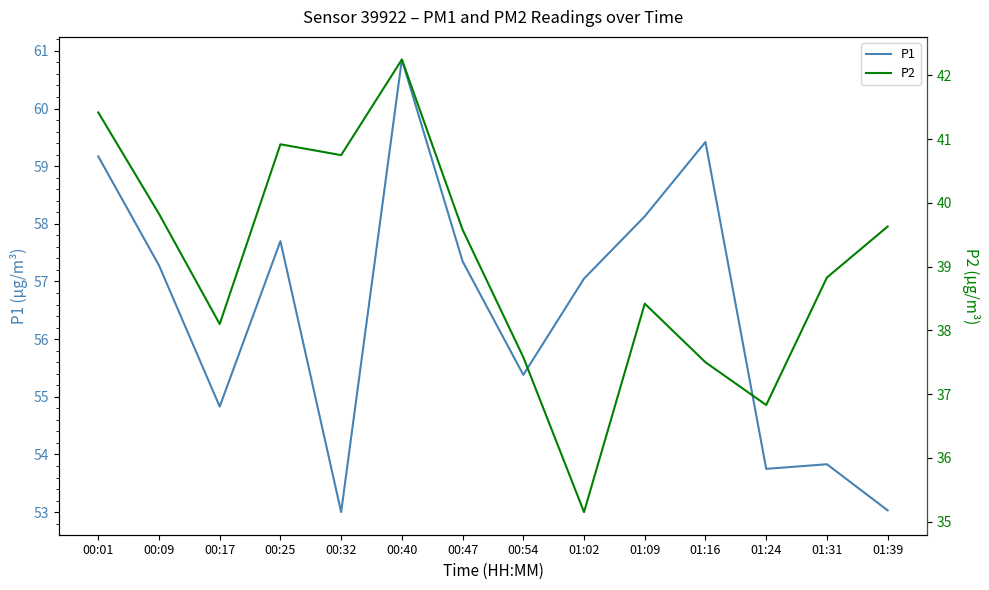

True or false: P2 has more than 2 interior local peaks.

True